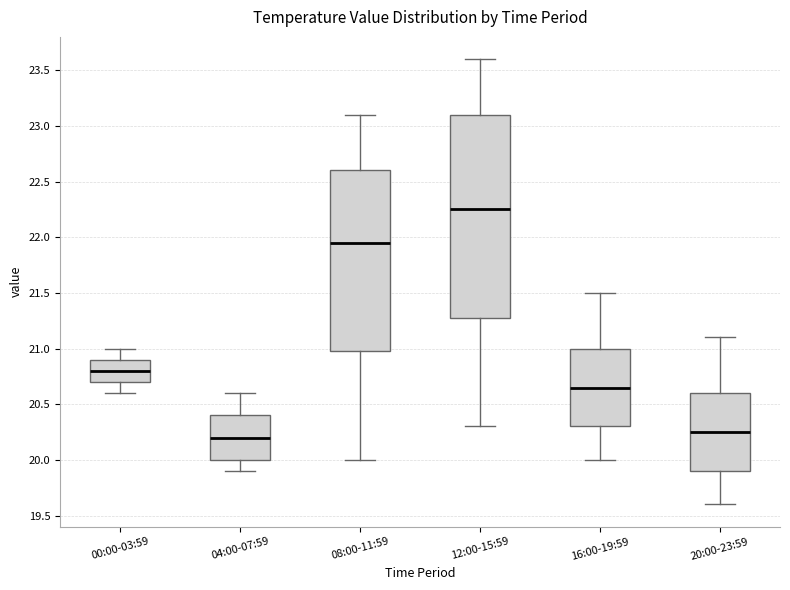

Reading left to right, read every box against the y-axis: the position of its median line, the range the box covers, and the ends of its whiskers. The values are not printed on the chart, so give them approximately, as read against the axis.

00:00-03:59: median 20.80, box 20.70 to 20.90, whiskers 20.60 to 21.00
04:00-07:59: median 20.20, box 20.00 to 20.40, whiskers 19.90 to 20.60
08:00-11:59: median 21.95, box 21.00 to 22.60, whiskers 20.00 to 23.10
12:00-15:59: median 22.25, box 21.30 to 23.10, whiskers 20.30 to 23.60
16:00-19:59: median 20.65, box 20.30 to 21.00, whiskers 20.00 to 21.50
20:00-23:59: median 20.25, box 19.90 to 20.60, whiskers 19.60 to 21.10